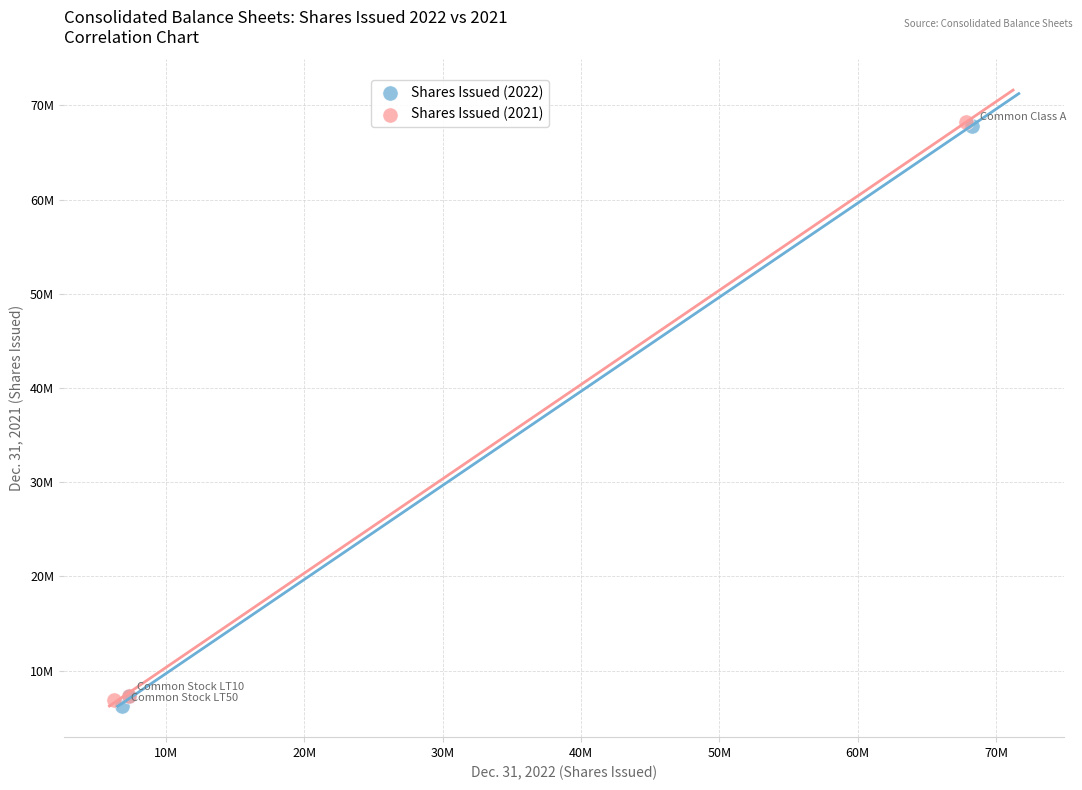

What are all the series names shown in the legend?

Shares Issued (2022), Shares Issued (2021)